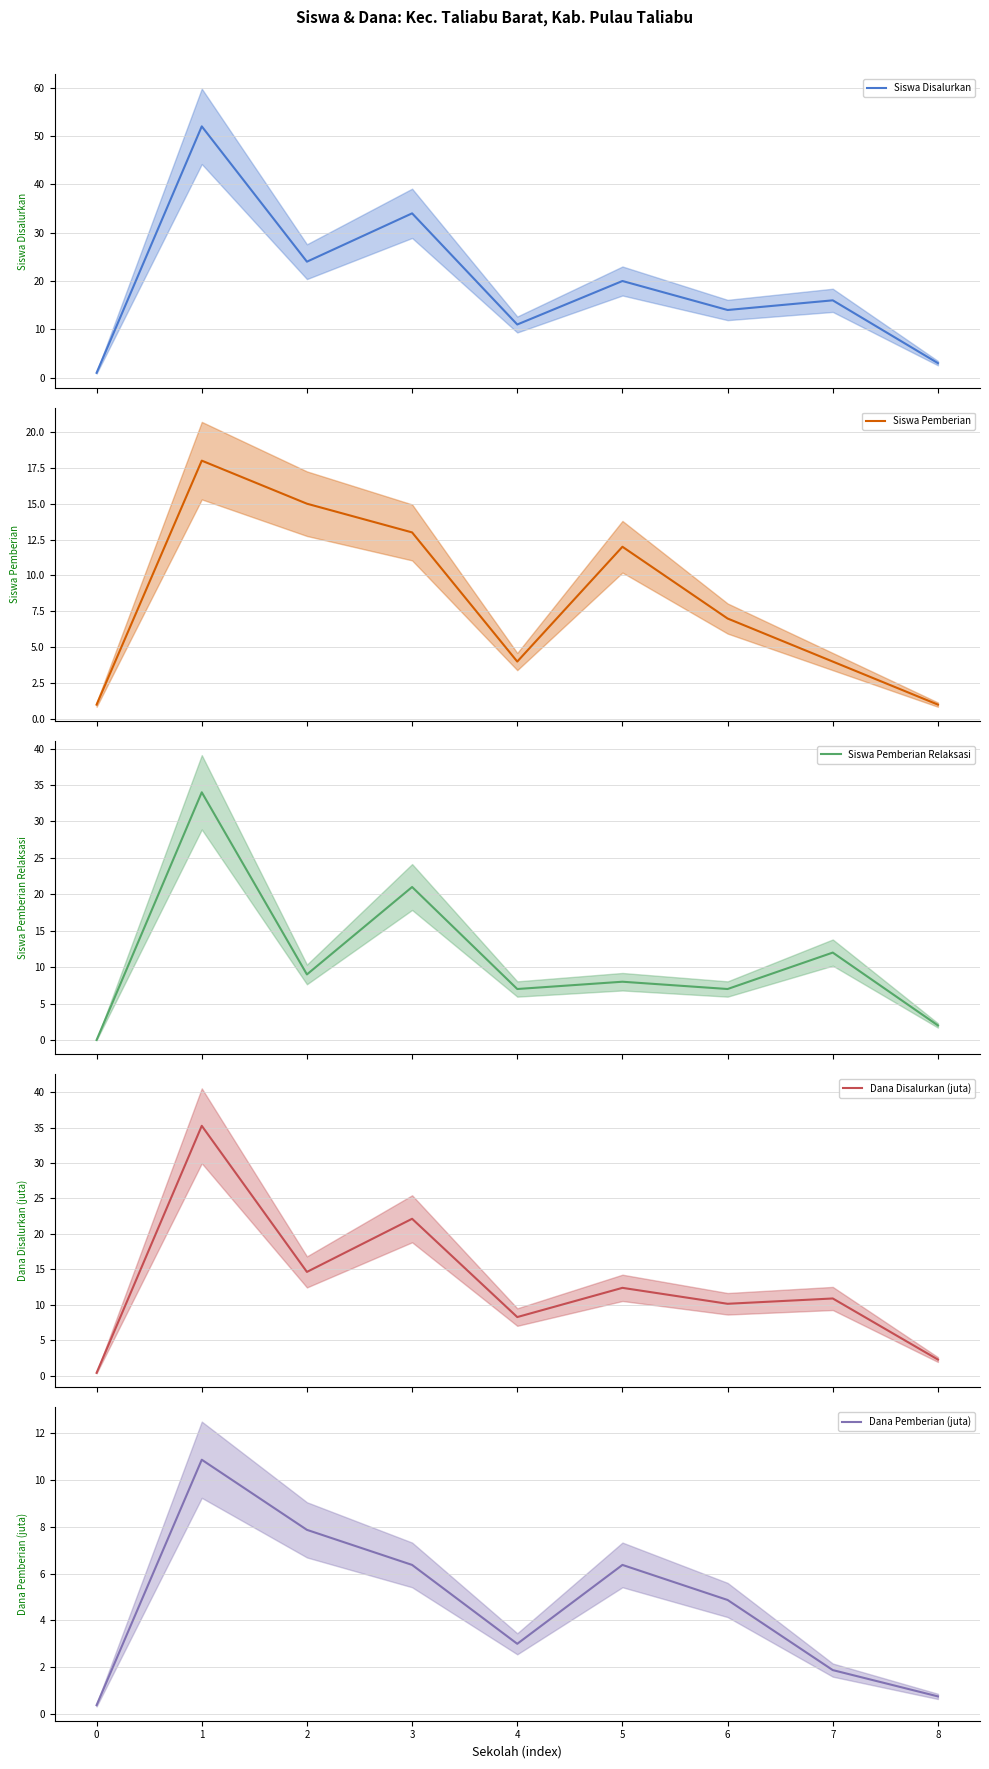

Rank the categories by Siswa Pemberian value from highest to lowest.

1, 2, 3, 5, 6, 4, 7, 0, 8